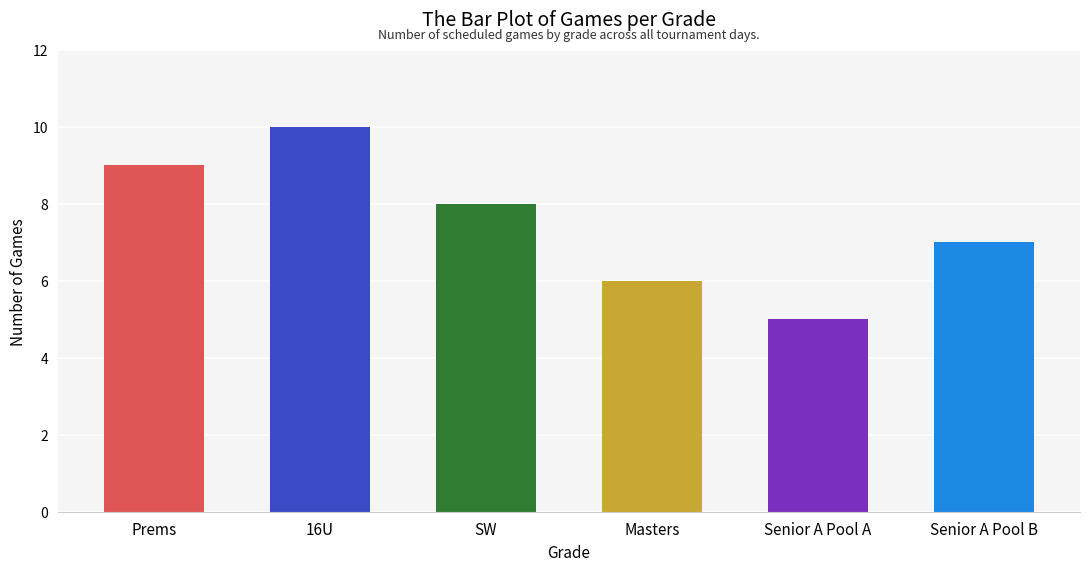

How many bars are there in total?

6